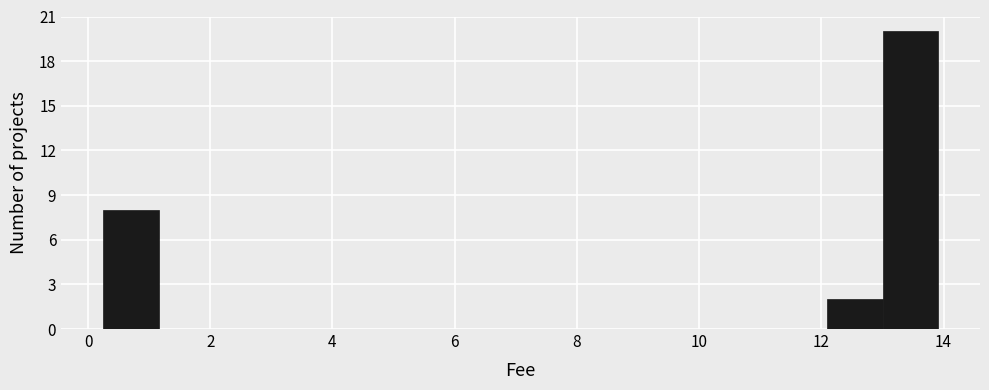

Reading left to right, list every bar in this chart as the range it spans on the x-axis followed by its height. Neither the bar edges nor the heights are printed on the chart, so give them approximately, as read against the axes.

0.2 to 1.2: 8
1.2 to 2.0: 0
2.0 to 3.0: 0
3.0 to 3.8: 0
3.8 to 4.8: 0
4.8 to 5.8: 0
5.8 to 6.6: 0
6.6 to 7.6: 0
7.6 to 8.4: 0
8.4 to 9.4: 0
9.4 to 10.2: 0
10.2 to 11.2: 0
11.2 to 12.0: 0
12.0 to 13.0: 2
13.0 to 14.0: 20